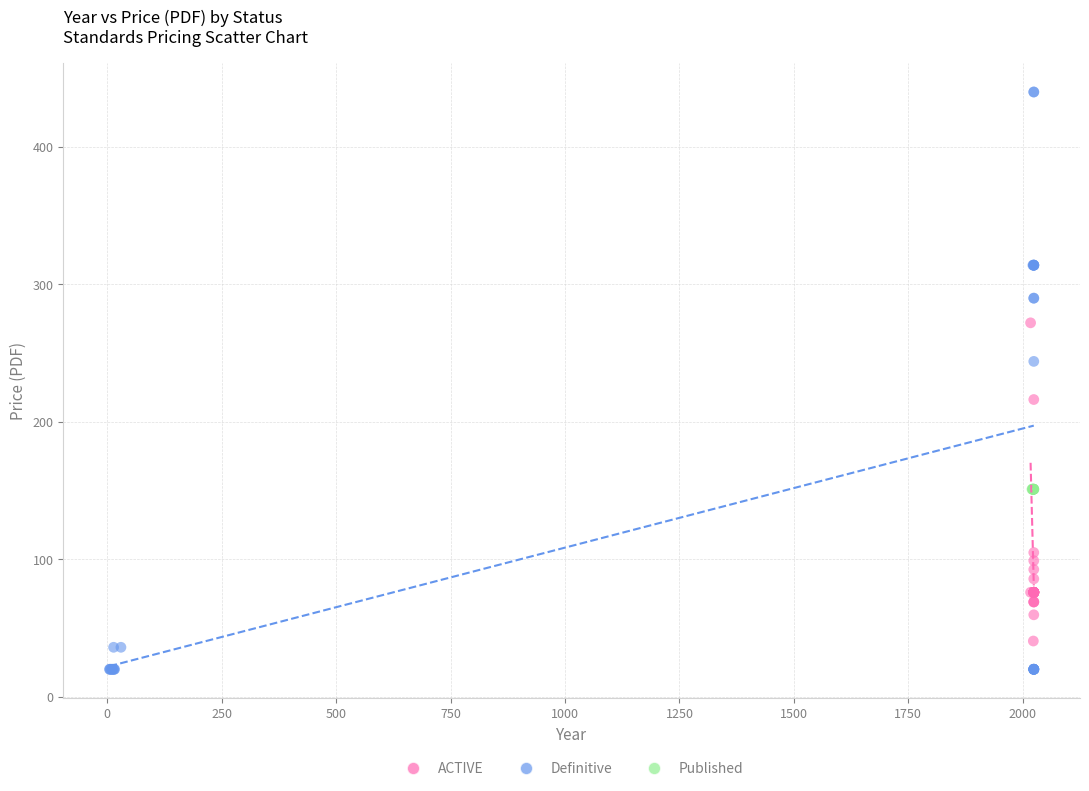

Which series contains the highest Y value?

Definitive